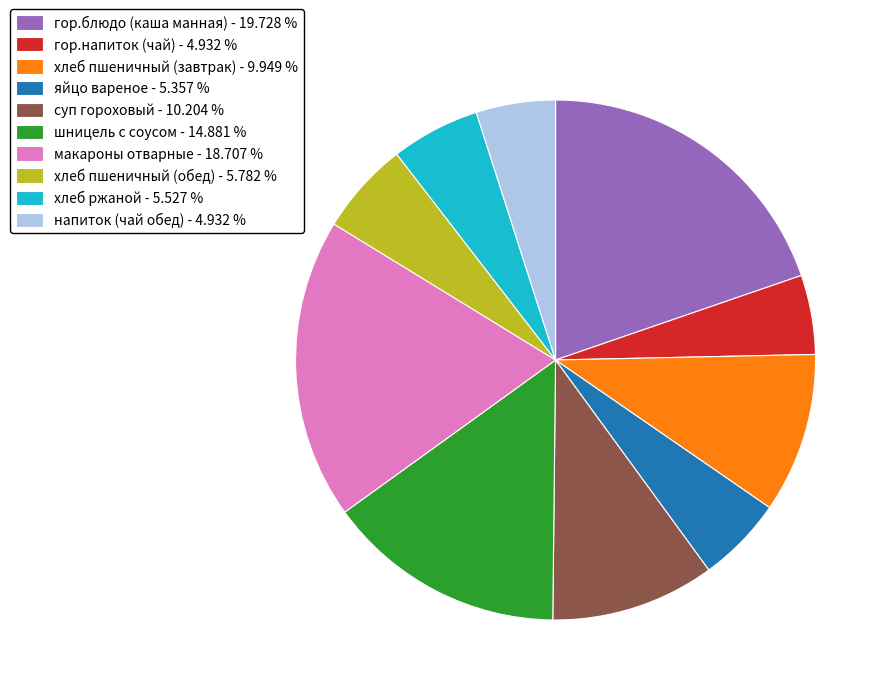

What is the ratio of the value at хлеб пшеничный (обед) - 5.782 % to the value at гор.блюдо (каша манная) - 19.728 %?

0.3